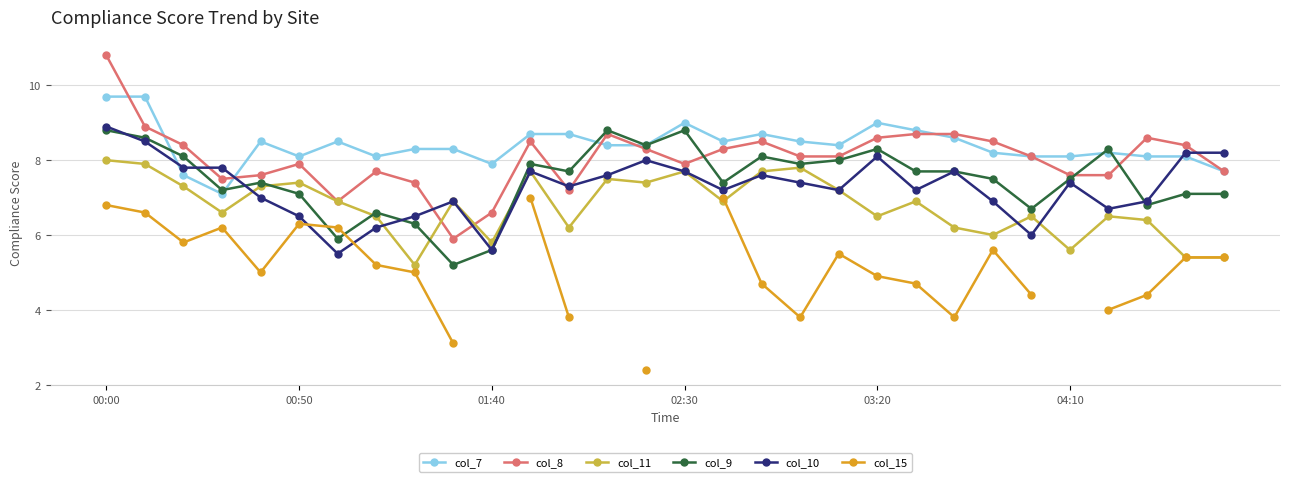

True or false: col_15 has a value of 4.4 at 27.

True